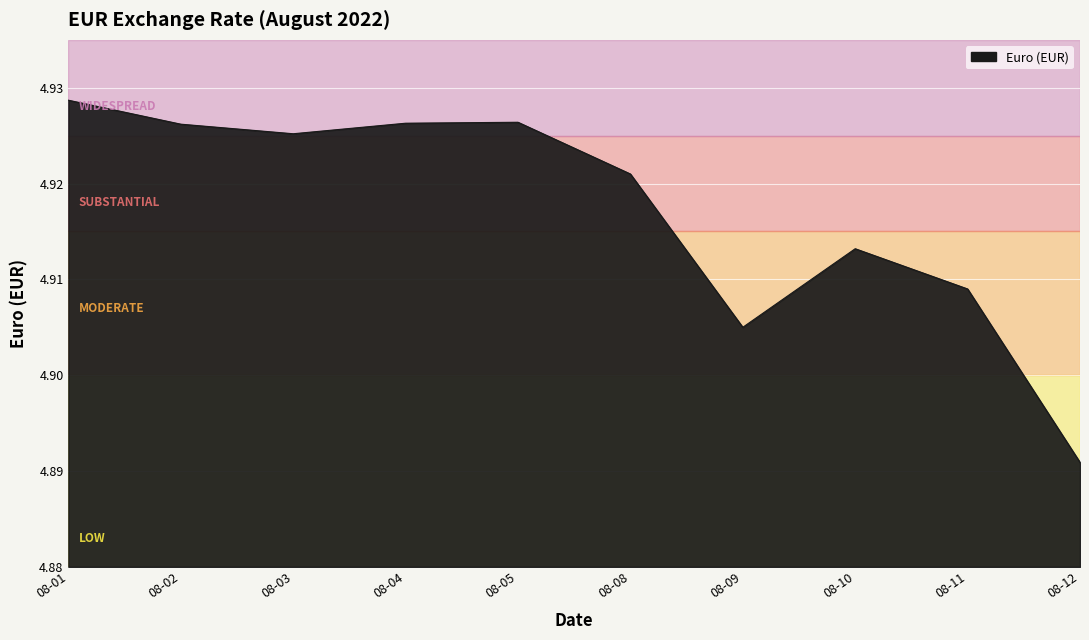

At which category does the chart reach its minimum across all series?

08-12